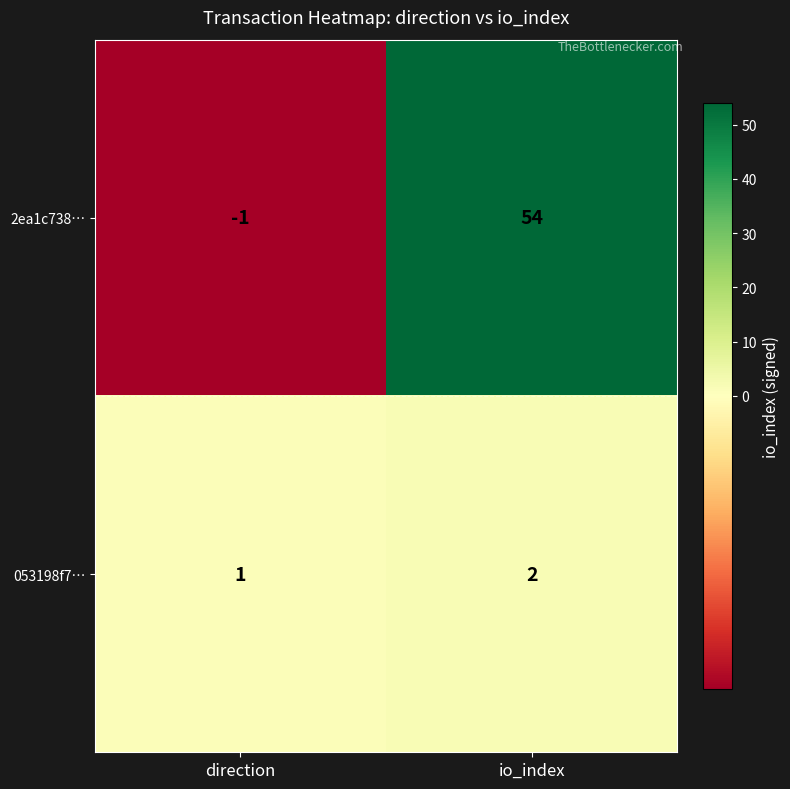

What is the spread (max minus min) of values at direction?

2